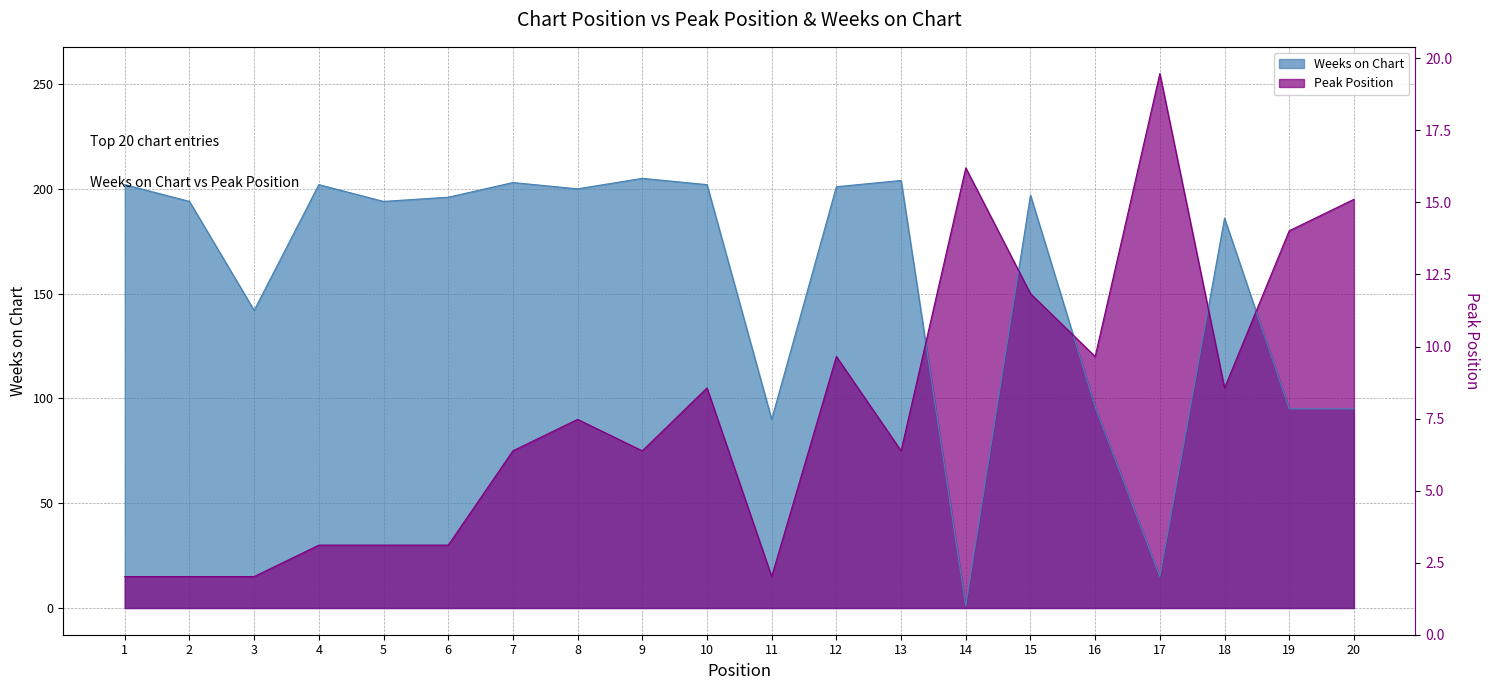

What is the value of the Weeks on Chart point at the 10th from the left?

202